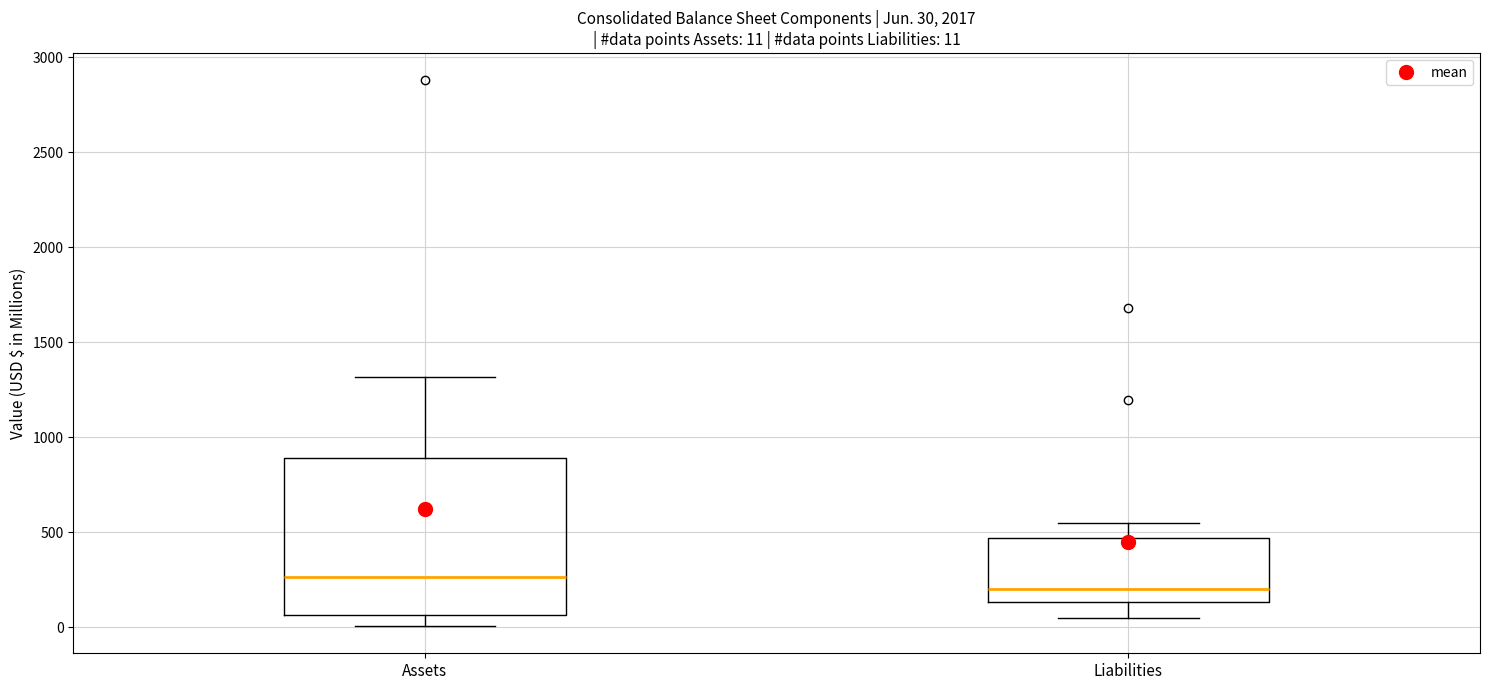

Which box has the highest median line?

Assets